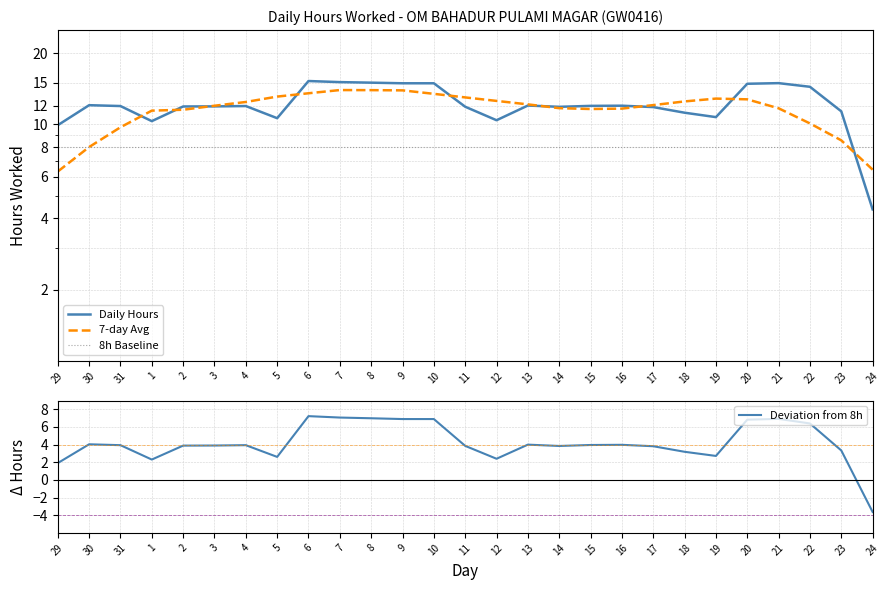

At which category does the chart reach its minimum across all series?

24